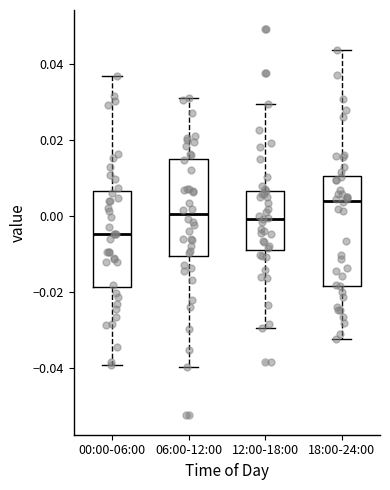

Which box is the tallest, from its lower edge to its upper edge?

18:00-24:00